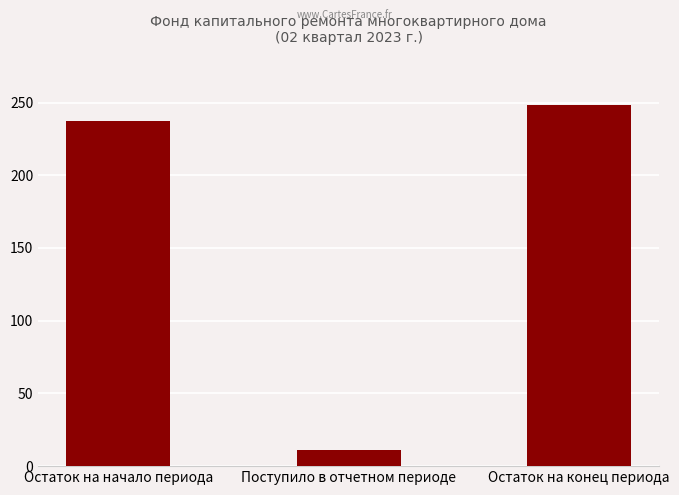

What is the label of the 3rd bar from the left?

Остаток на конец периода